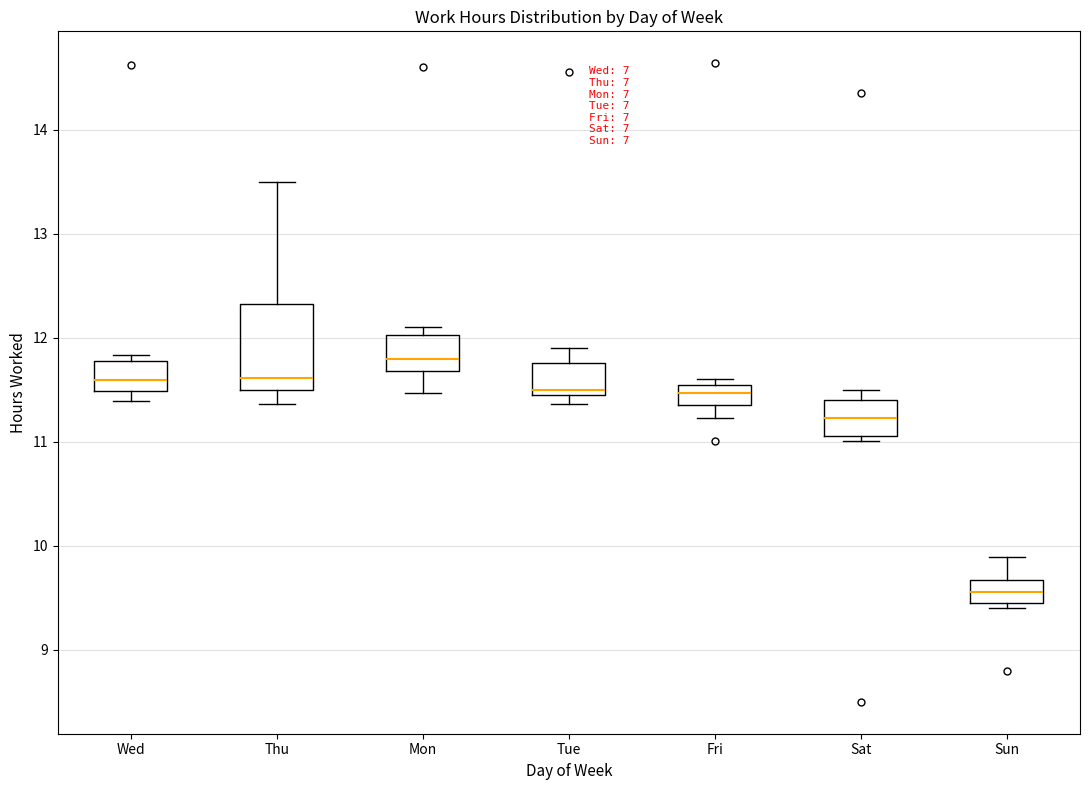

Where does the median line of the box for Thu sit on the y-axis? The values are not printed on the chart, so give them approximately, as read against the axis.

11.6